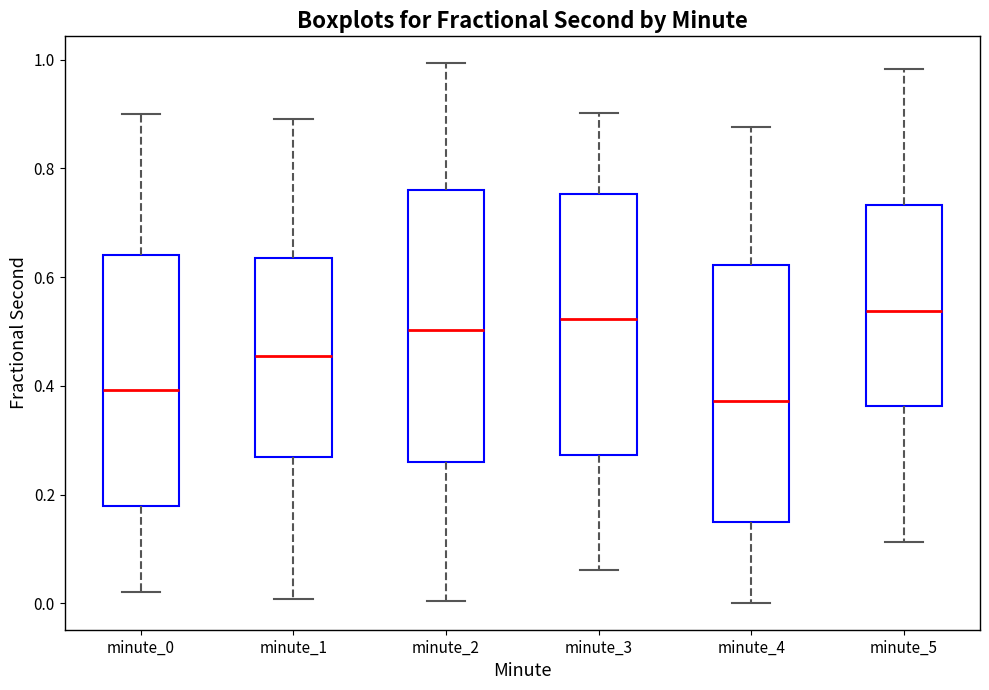

Which box is the tallest, from its lower edge to its upper edge?

minute_2